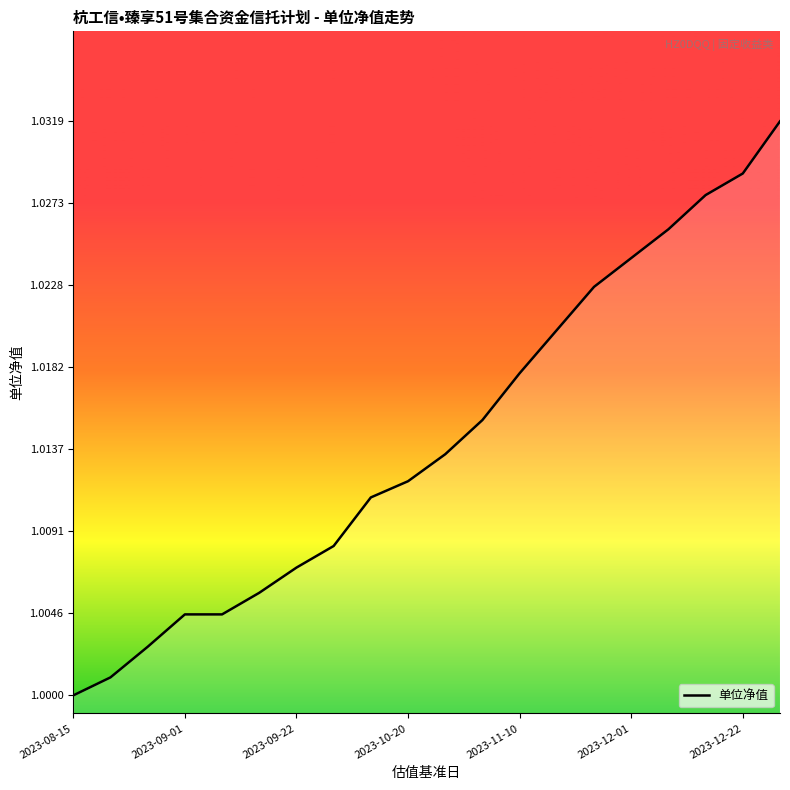

What is the value of the 5th point from the left?

1.0